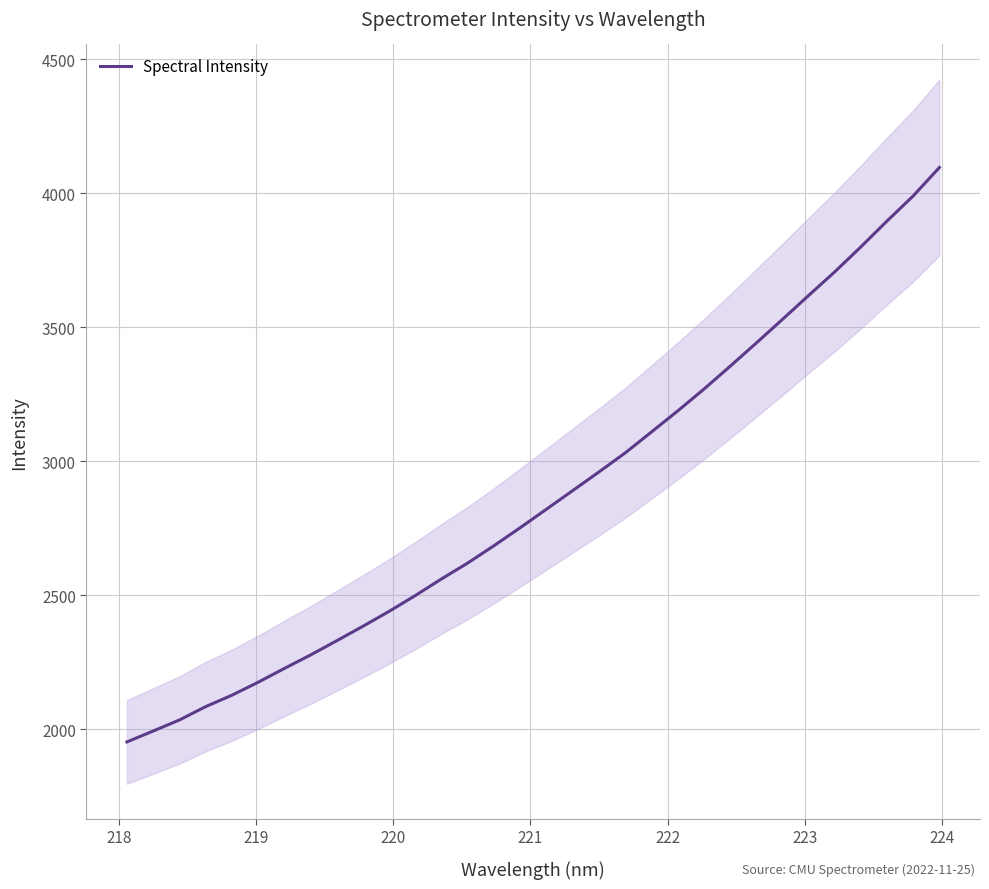

What is the average value?

2870.3